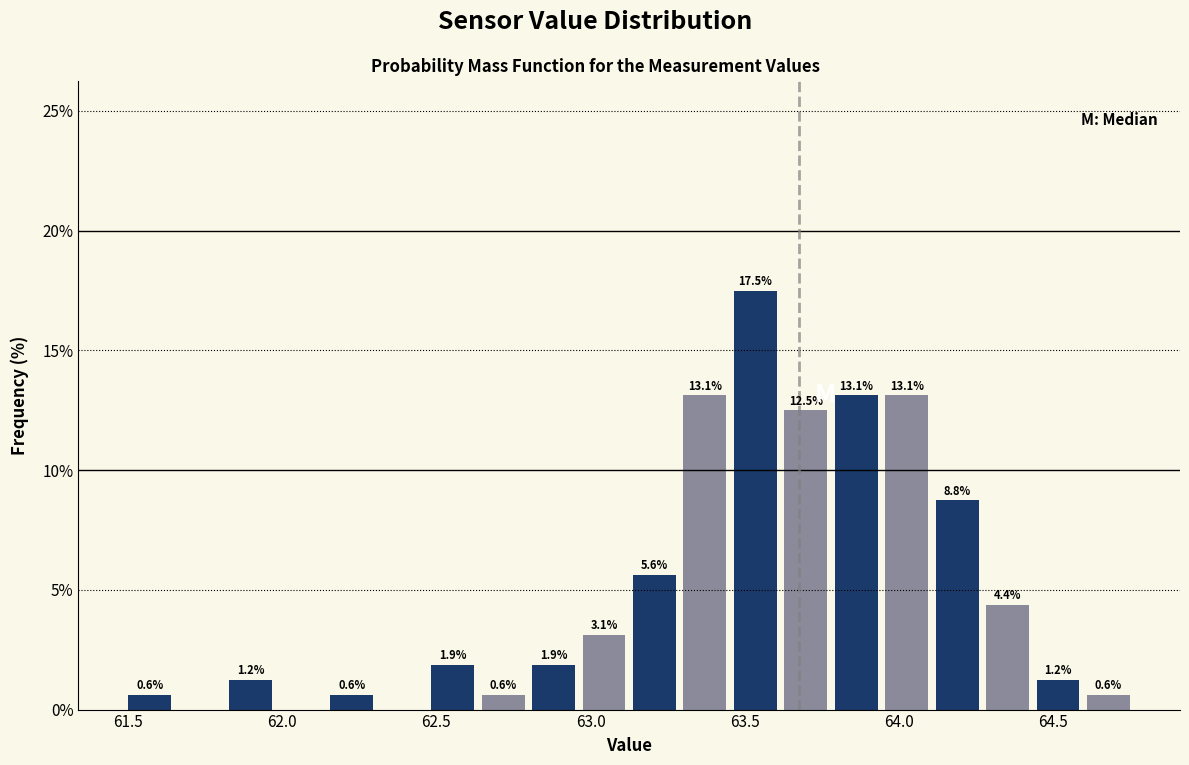

Around what value on the x-axis is the tallest bar? Give the approximate position of its centre, as read against the axis.

63.55